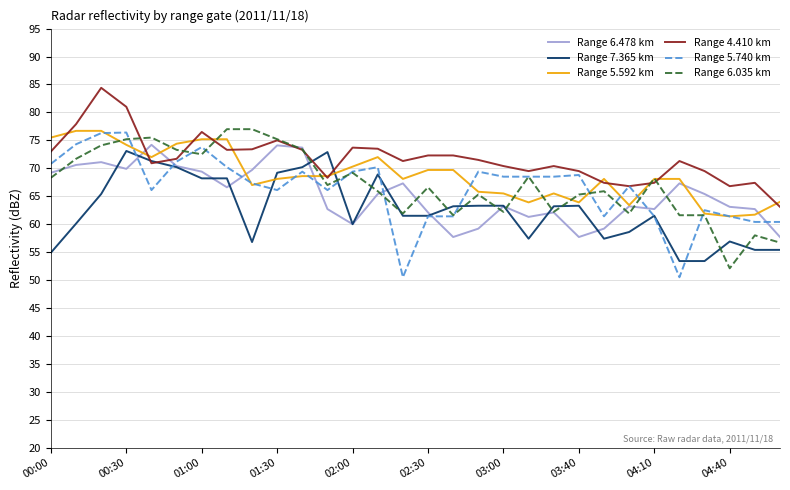

What is the minimum value shown in the chart?

50.5